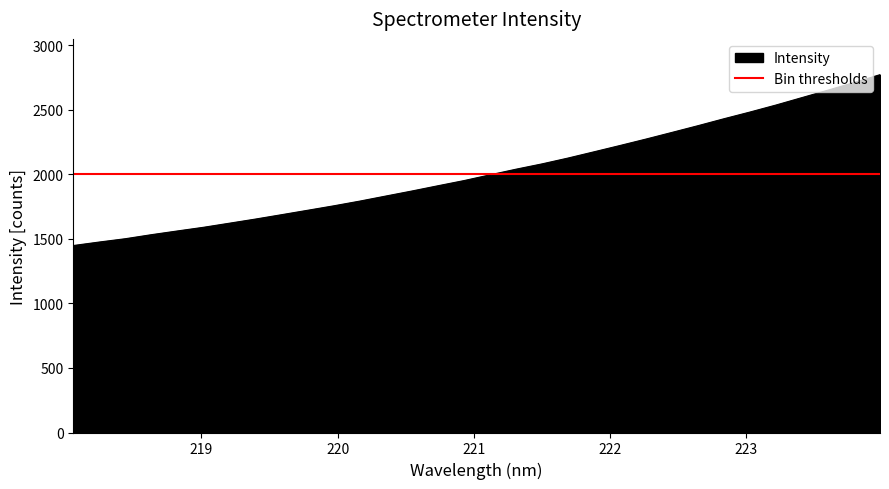

Does the chart have visible grid lines?

No